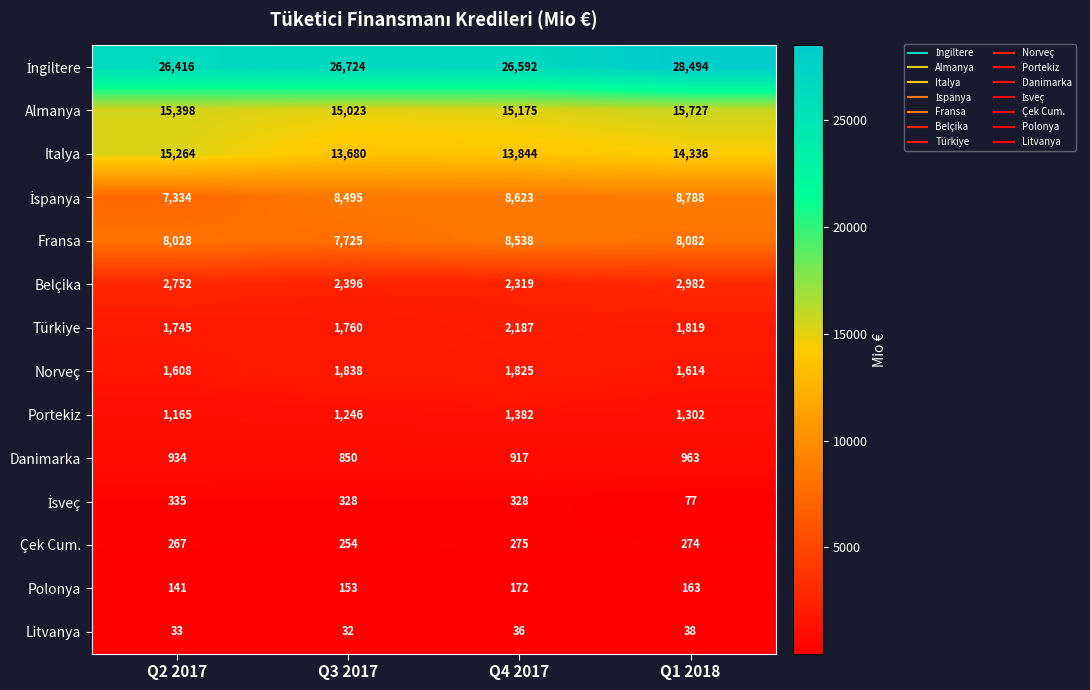

Where is Danimarka nearest to the value 906?

Q4 2017